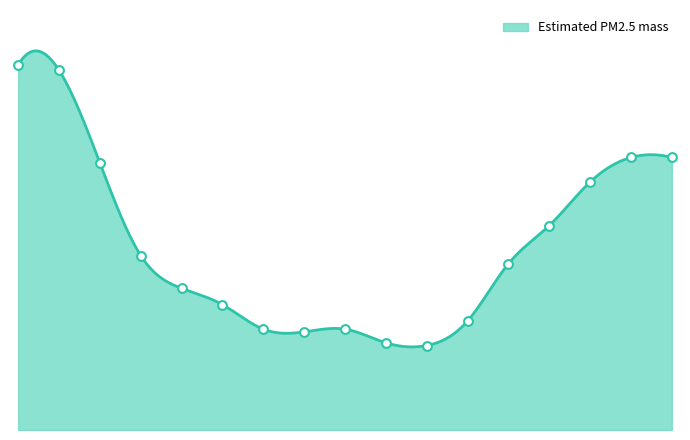

Between 14 and 17, which is larger?

14